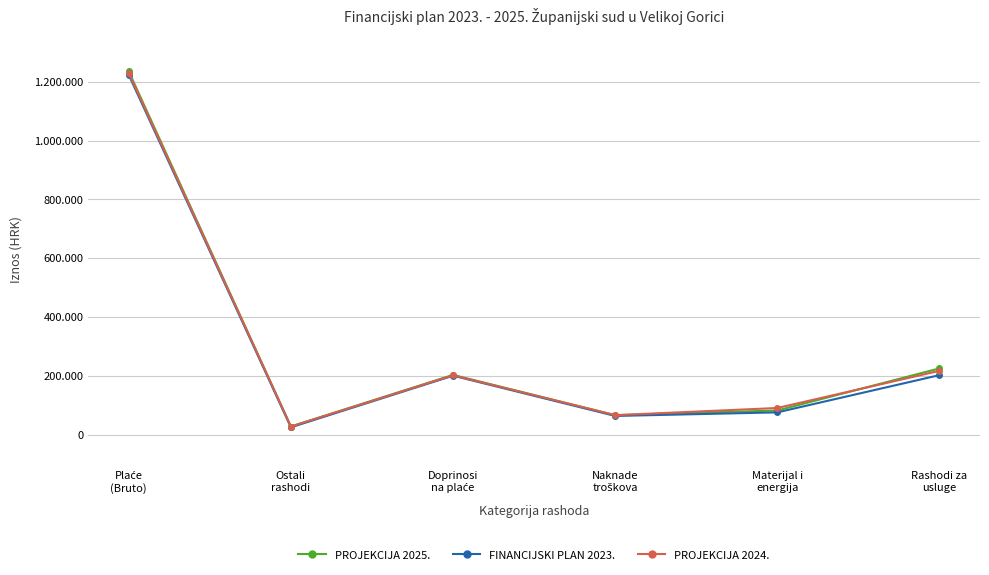

What are all the series names shown in the legend?

PROJEKCIJA 2025., FINANCIJSKI PLAN 2023., PROJEKCIJA 2024.